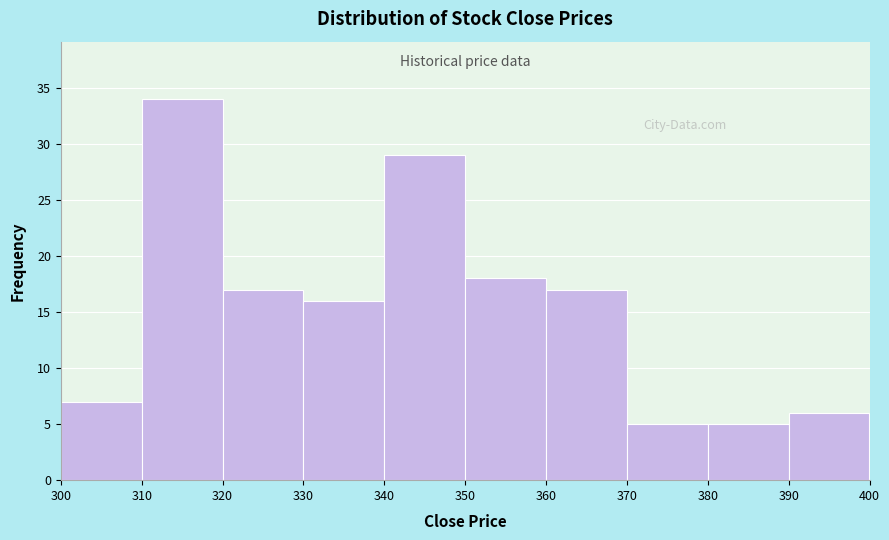

Reading left to right, transcribe this chart: for each bar, give the range it covers on the x-axis and its height. The values are not printed on the chart, so give them approximately, as read against the axis.

300 to 310: 7
310 to 320: 34
320 to 330: 17
330 to 340: 16
340 to 350: 29
350 to 360: 18
360 to 370: 17
370 to 380: 5
380 to 390: 5
390 to 400: 6